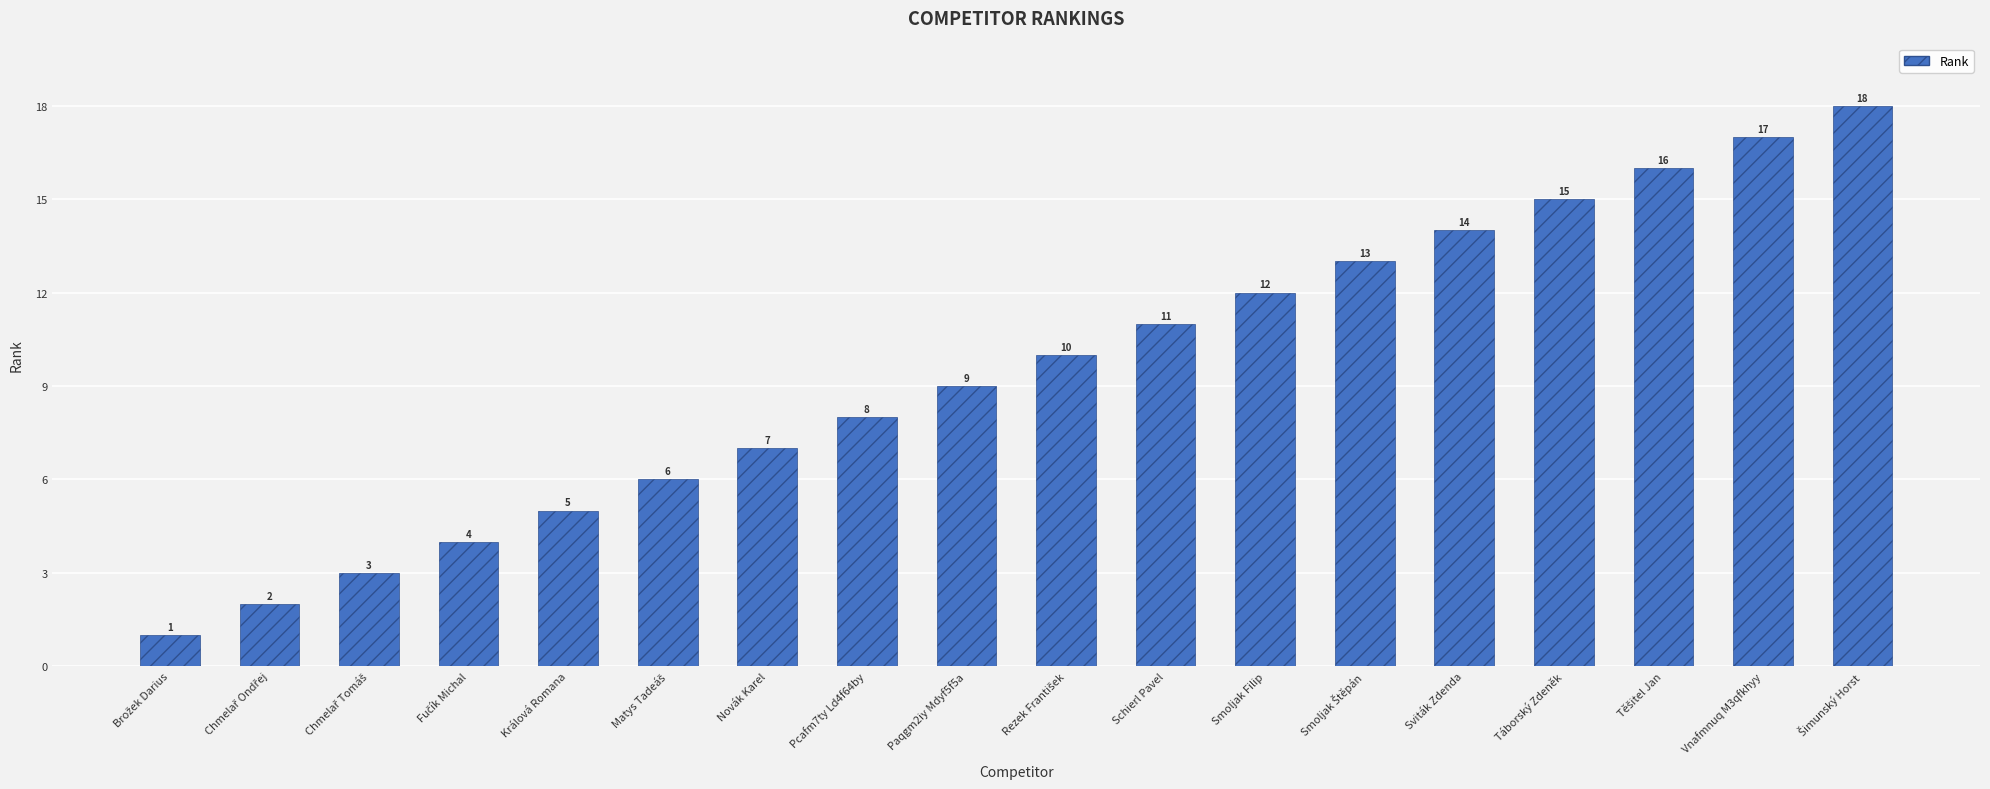

What is the label of the 7th bar from the right?

Smoljak Filip